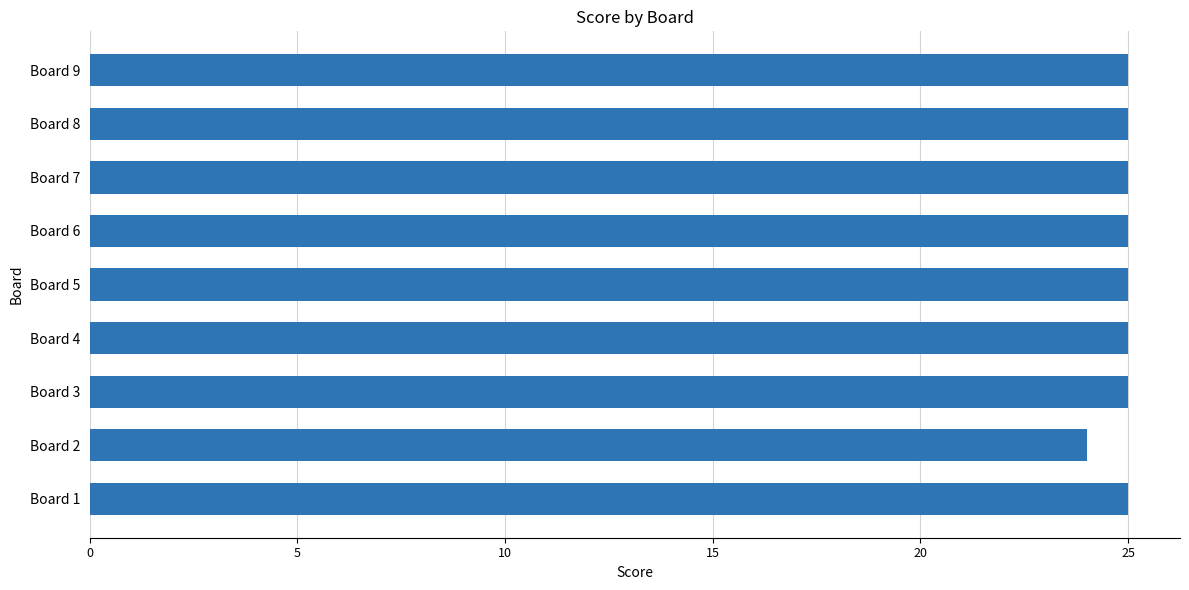

What is the average value?

25